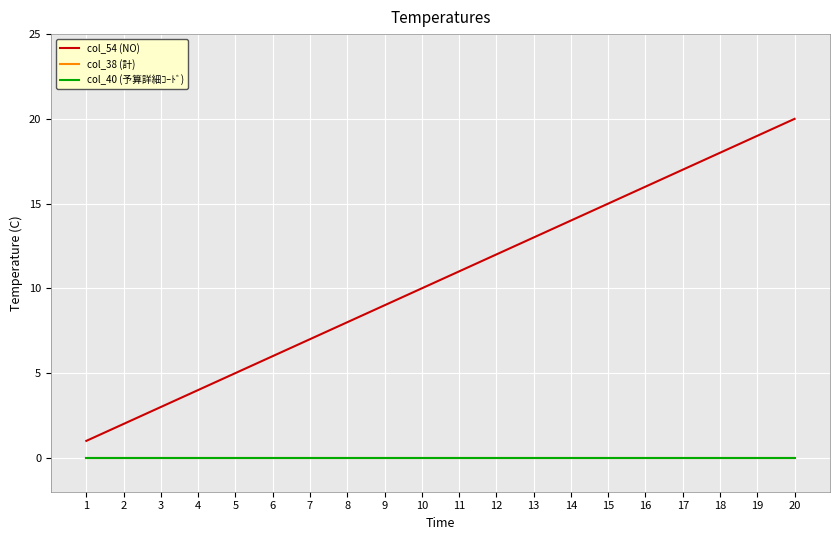

Does the chart display data point markers on the line(s)?

No